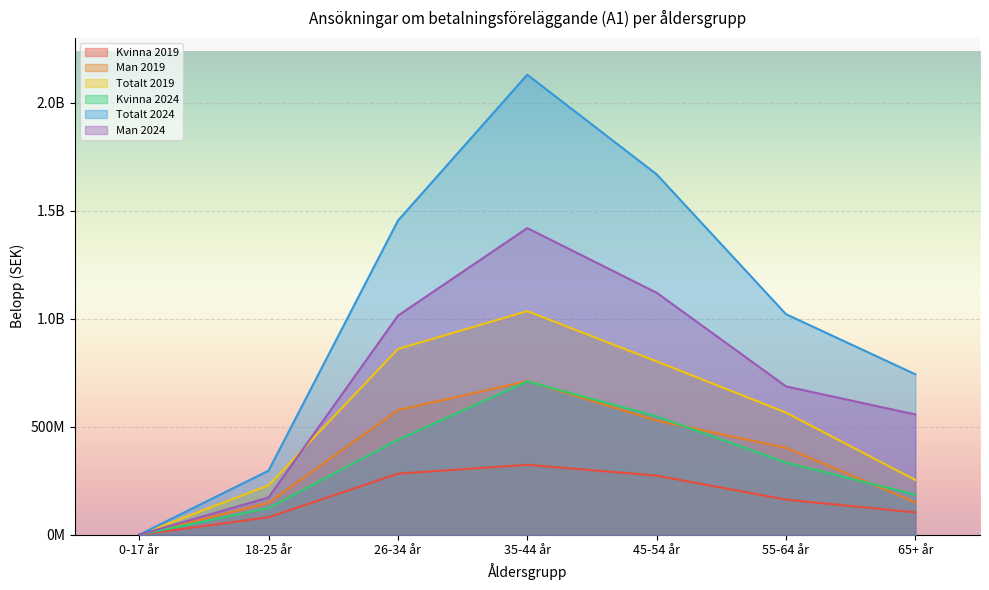

What is the lowest value of the Man 2024 series?

31199